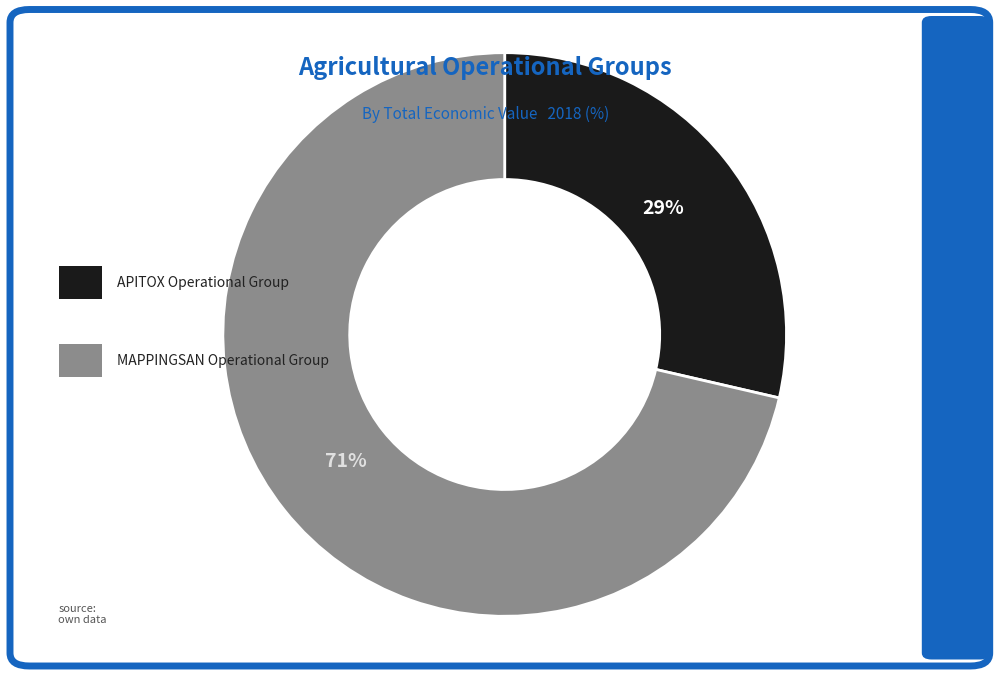

To the nearest percent, what is the average slice percentage?

50%